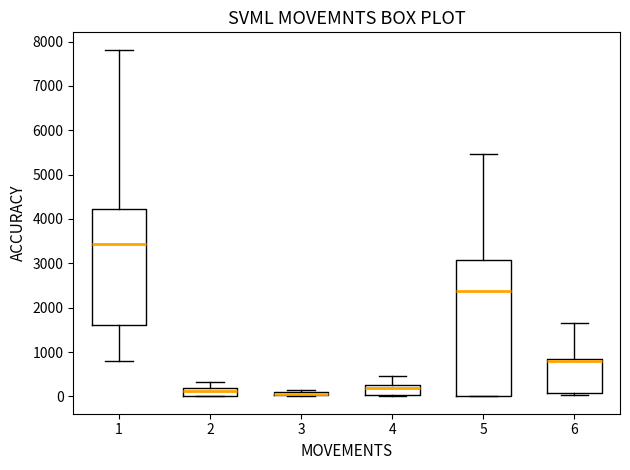

Where is the upper edge of the box at x = 5 on the y-axis? The values are not printed on the chart, so give them approximately, as read against the axis.

3100